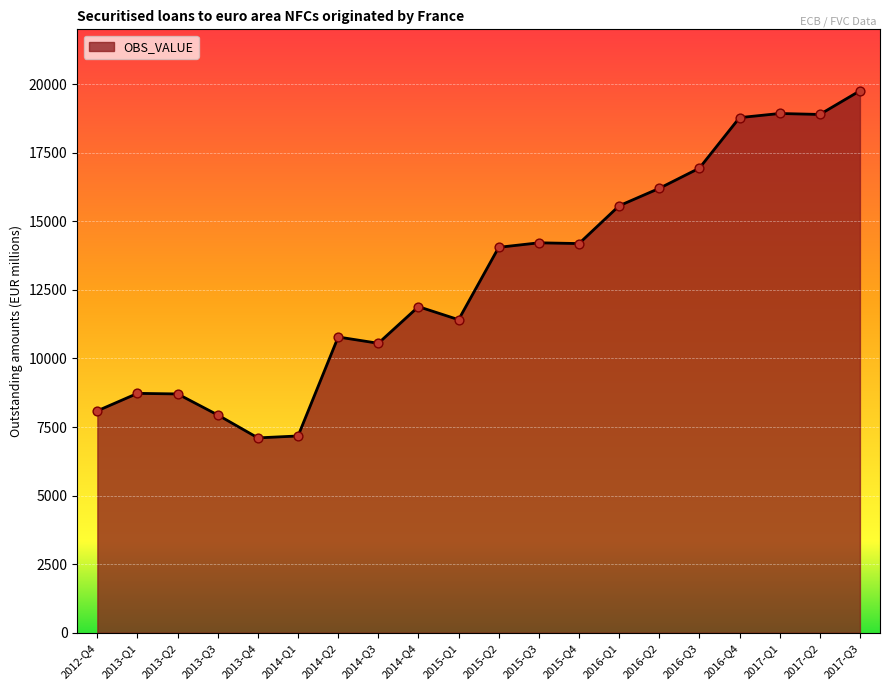

What is the ratio of the value at 2016-Q3 to the value at 2017-Q1?

0.9